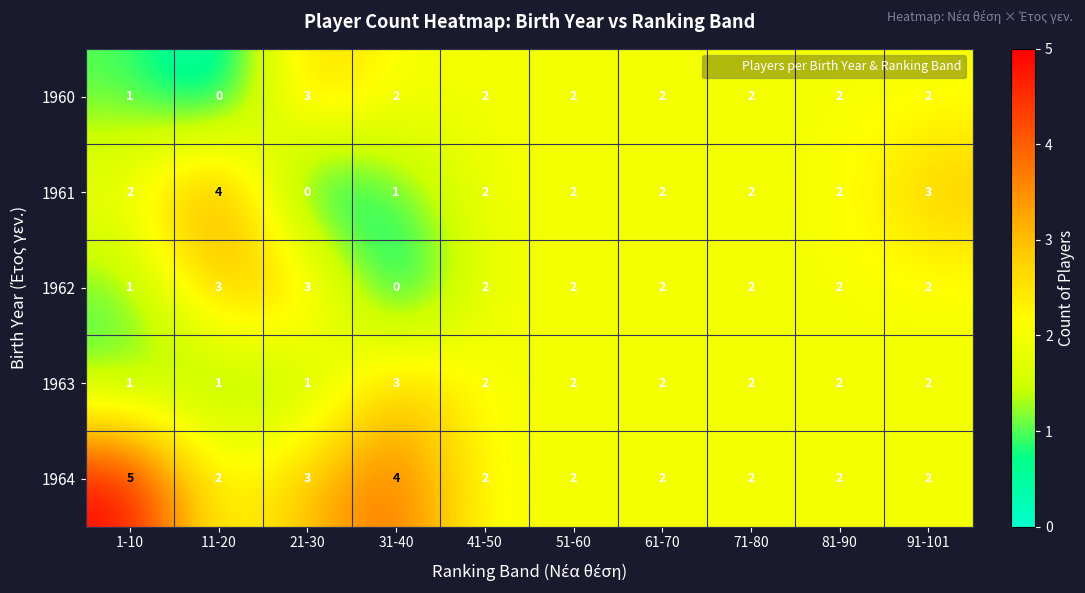

What is the highest value of the 1963 series?

3